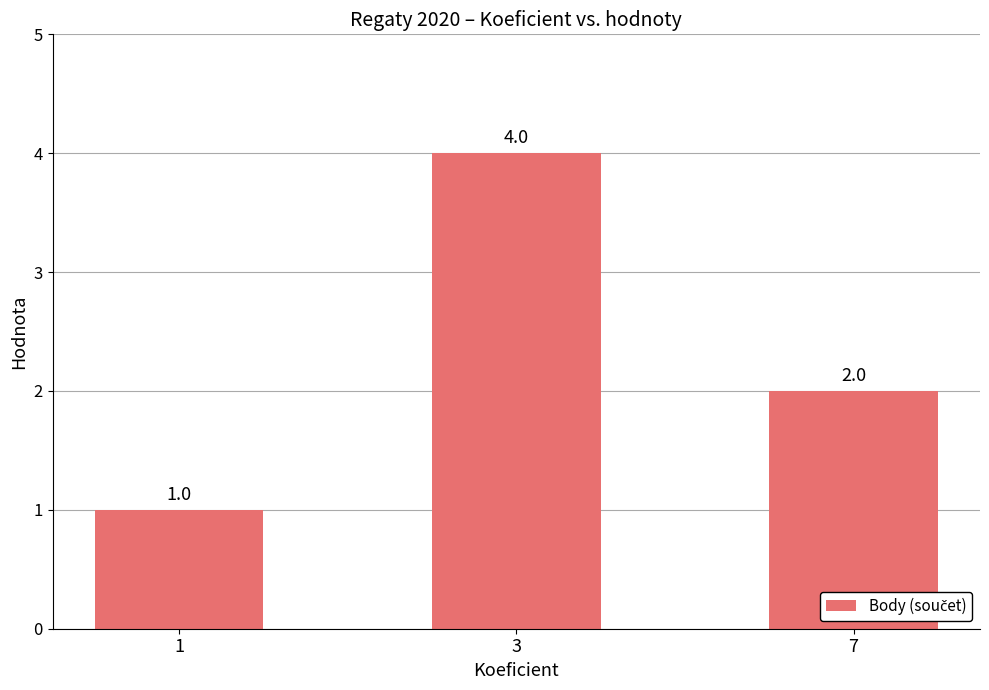

Rank the categories by value from lowest to highest.

1, 7, 3